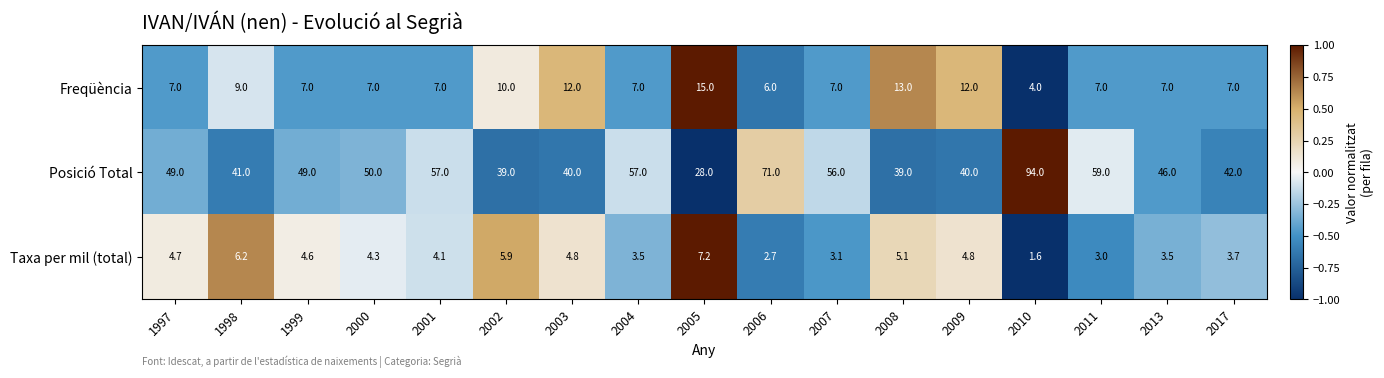

Rank the series by their maximum value, from highest to lowest.

Posició Total, Freqüència, Taxa per mil (total)